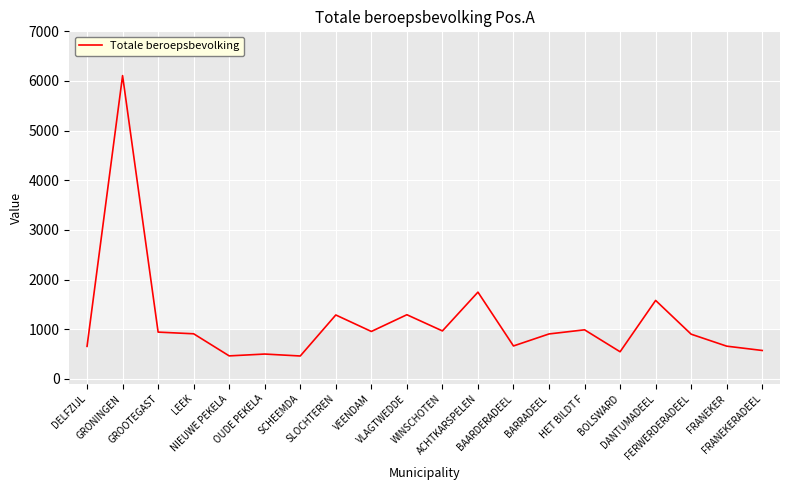

The value at GROOTEGAST is 942. True or false?

True